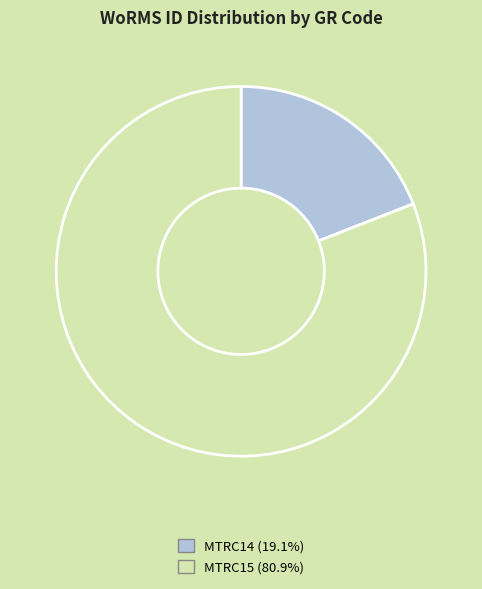

Is MTRC14 the majority of the pie?

No